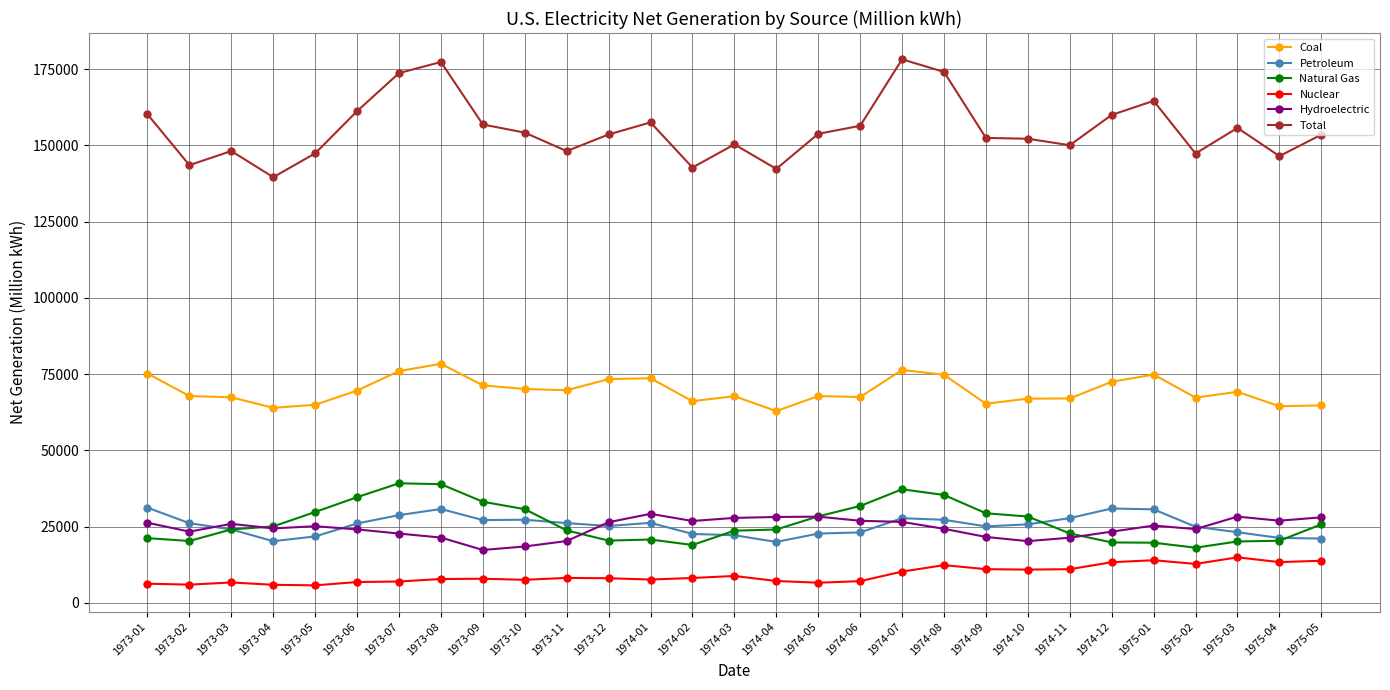

What is the maximum value shown in the chart?

178247.3